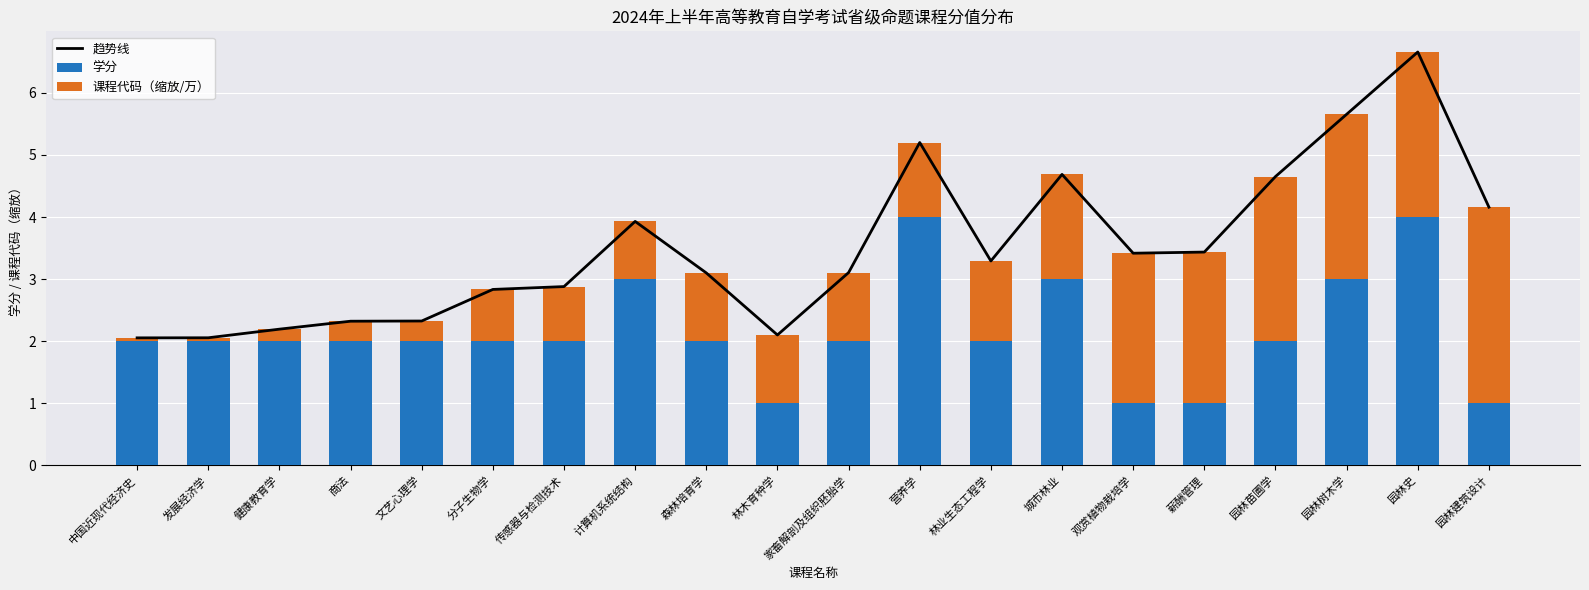

Rank the series by their average value, from lowest to highest.

课程代码（缩放/万）, 学分, 趋势线